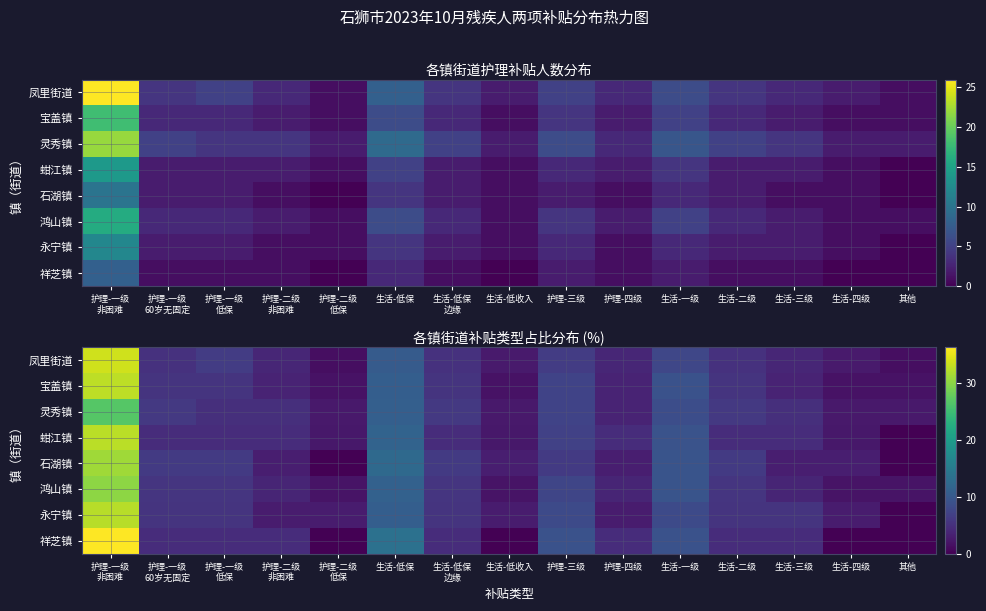

What is the difference between the maximum and second lowest values in the 蚶江镇 series?

30.2